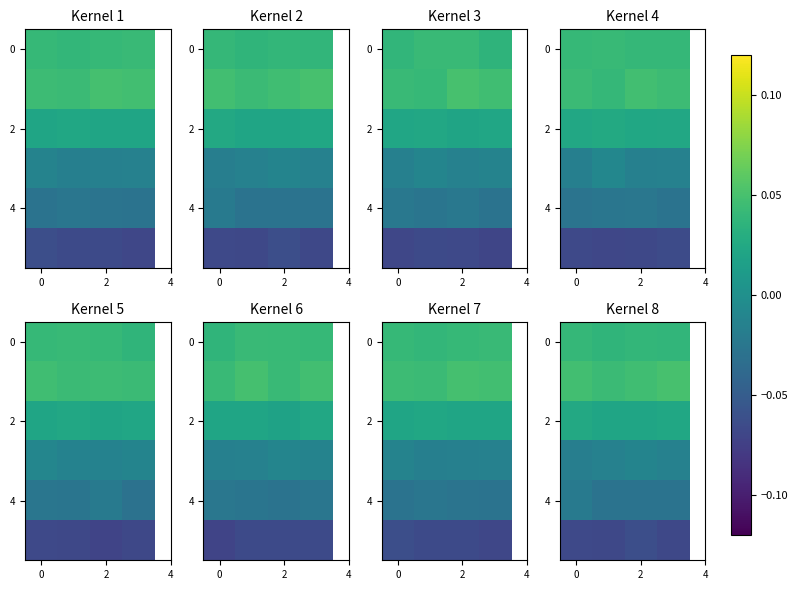

What is the difference between the highest and lowest values at 0?

0.1